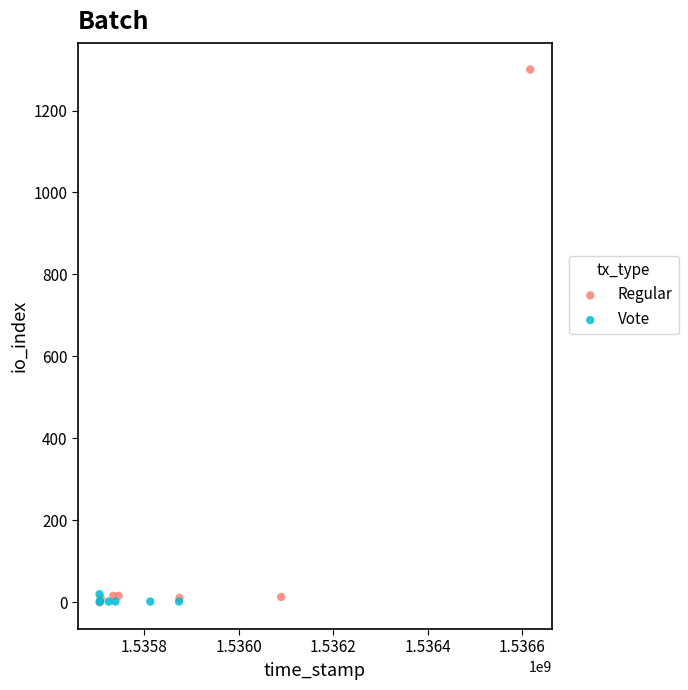

Which series reaches the maximum Y coordinate?

Regular